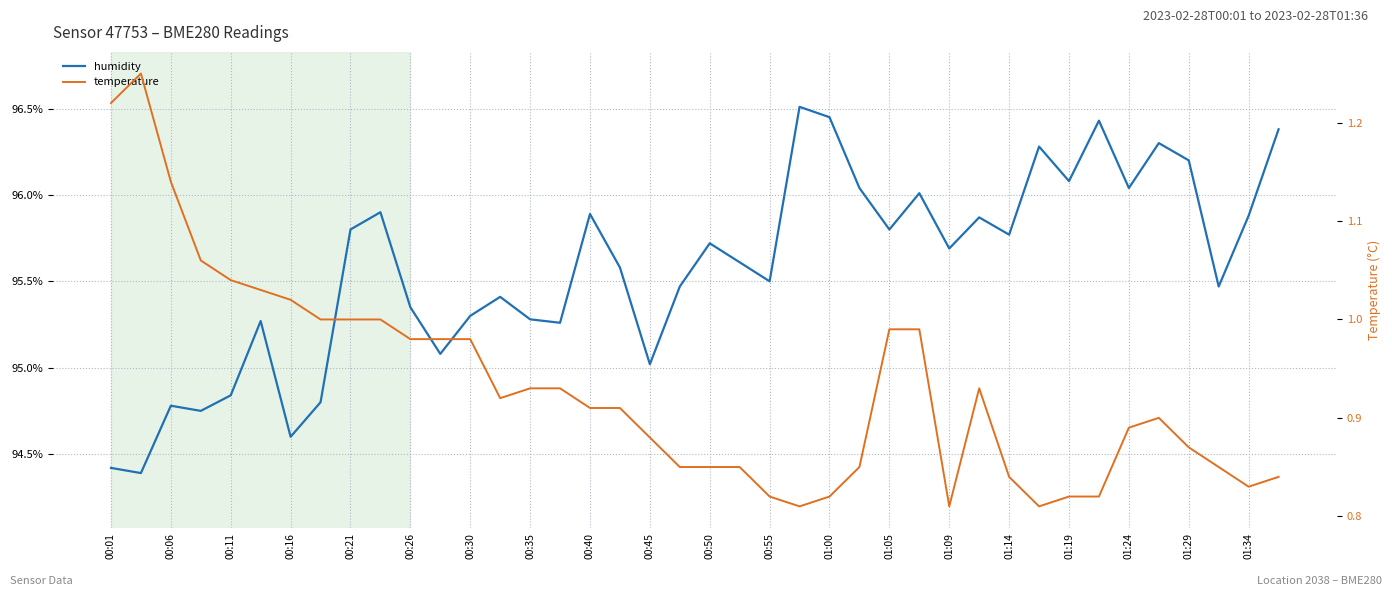

What is the difference between the temperature values at 00:55 and 00:30?

0.2